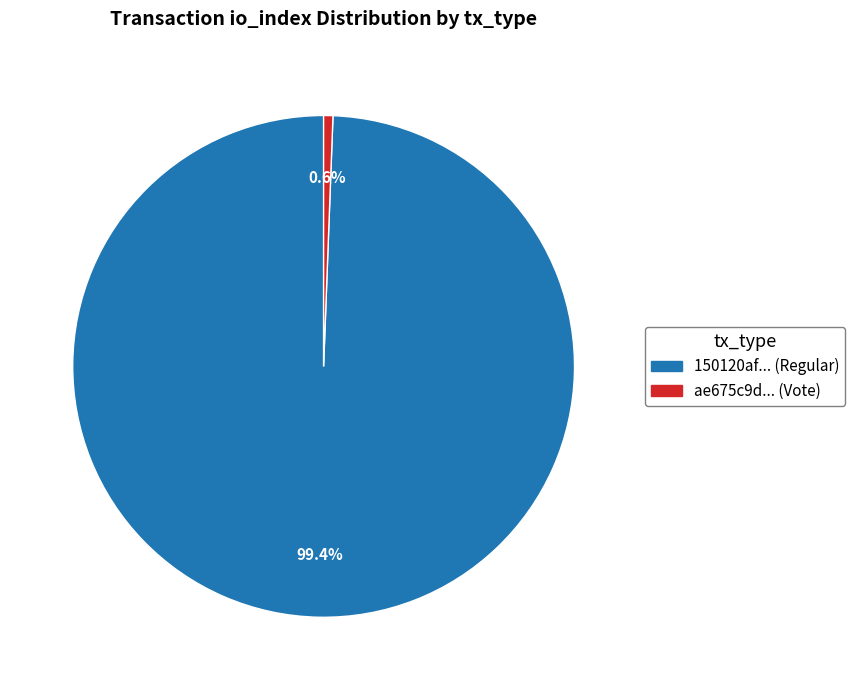

Which category has the smallest portion of the pie?

ae675c9d... (Vote)